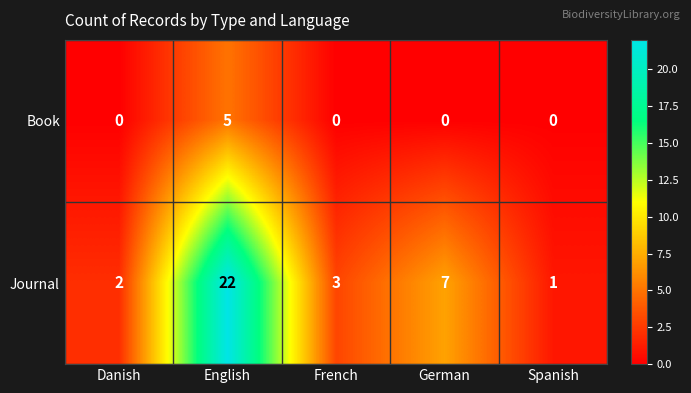

At Danish, list the series in order from smallest to largest.

Book, Journal